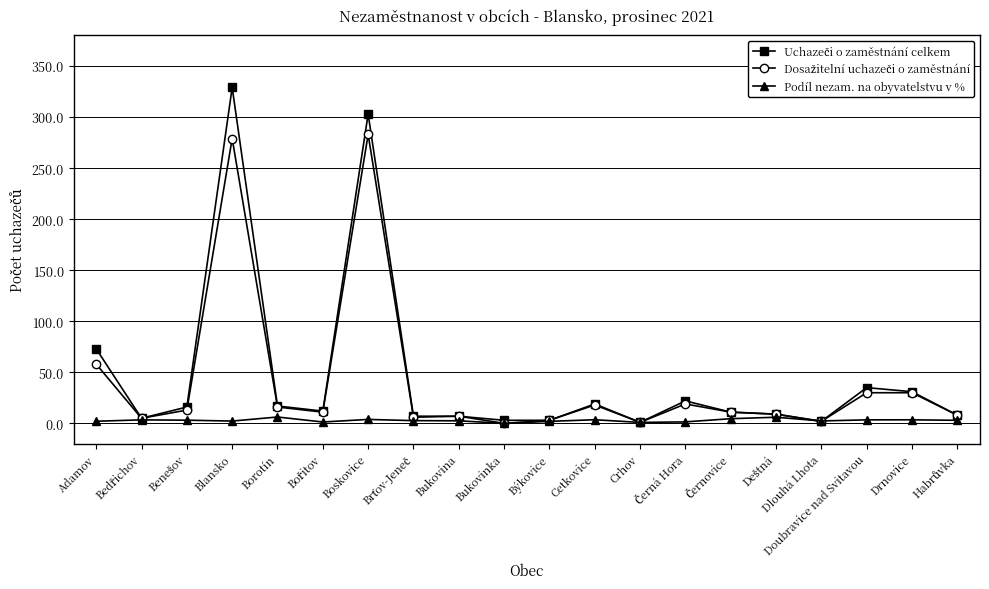

True or false: Podíl nezam. na obyvatelstvu v % has more than 2 interior local peaks.

True